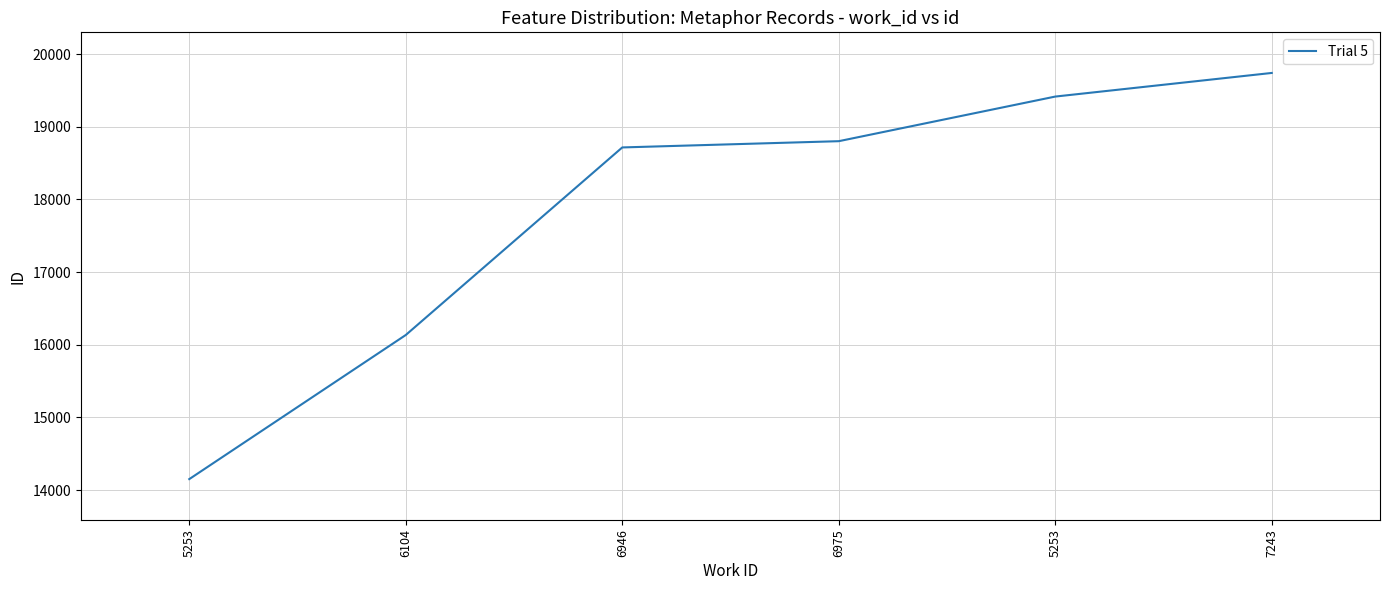

How many categories are shown in the chart?

6